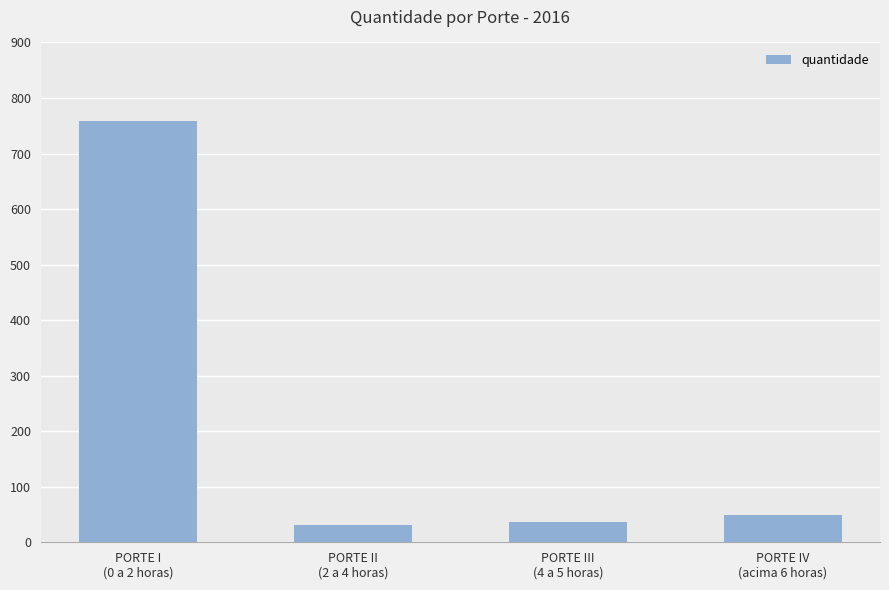

What is the value of the 3rd bar from the left?

36